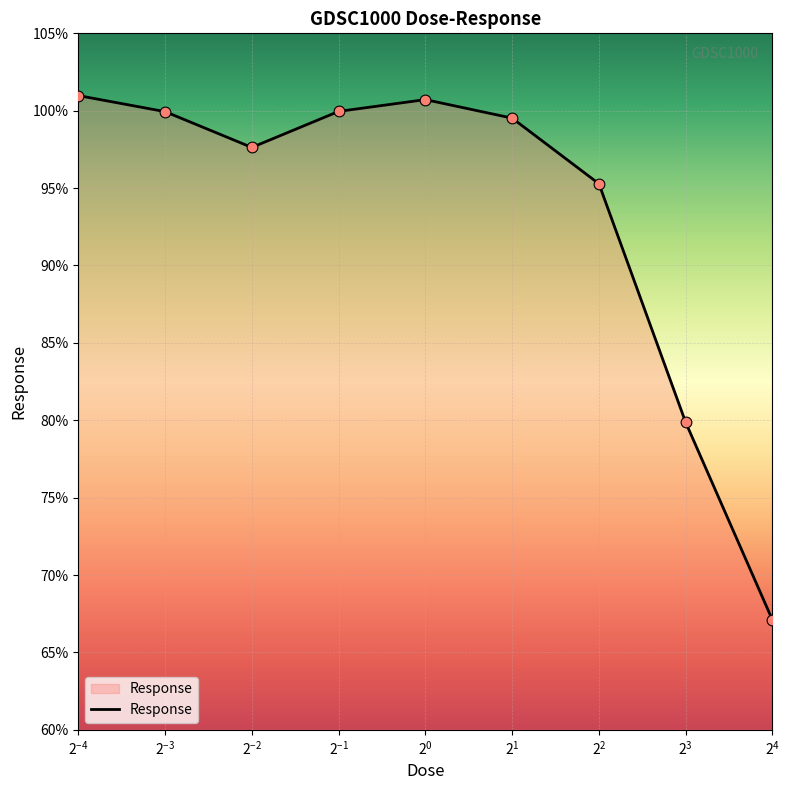

What is the minimum value shown in the chart?

67.1